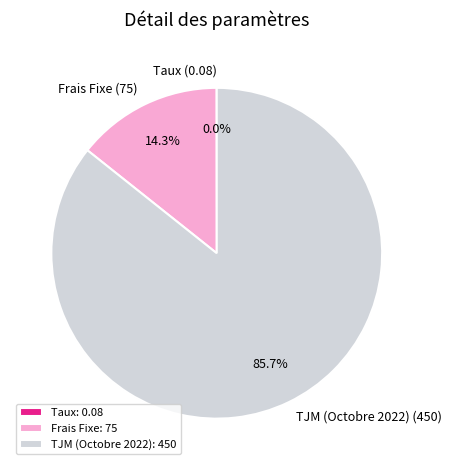

Between TJM (Octobre 2022): 450 and Frais Fixe: 75, which is larger?

TJM (Octobre 2022): 450